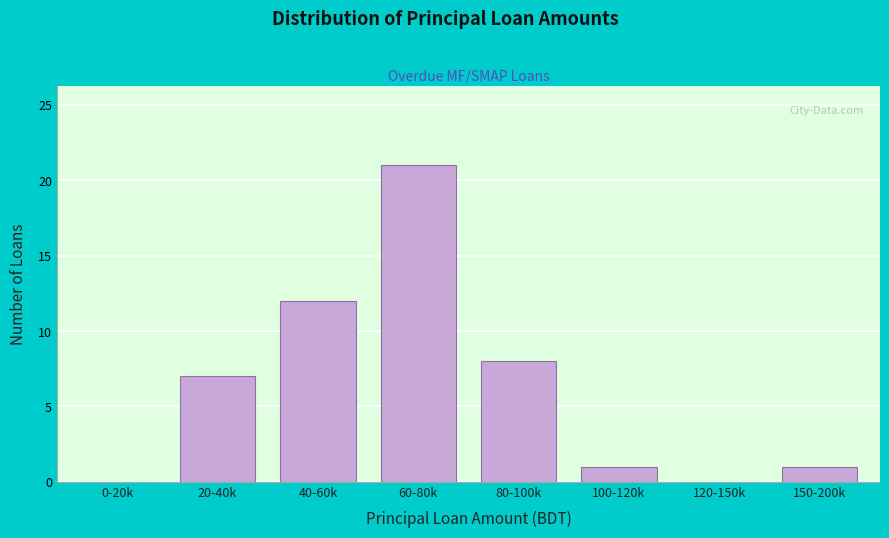

Reading left to right, what are all the values shown in this chart?

0-20k=0	20-40k=7	40-60k=12	60-80k=21	80-100k=8	100-120k=1	120-150k=0	150-200k=1